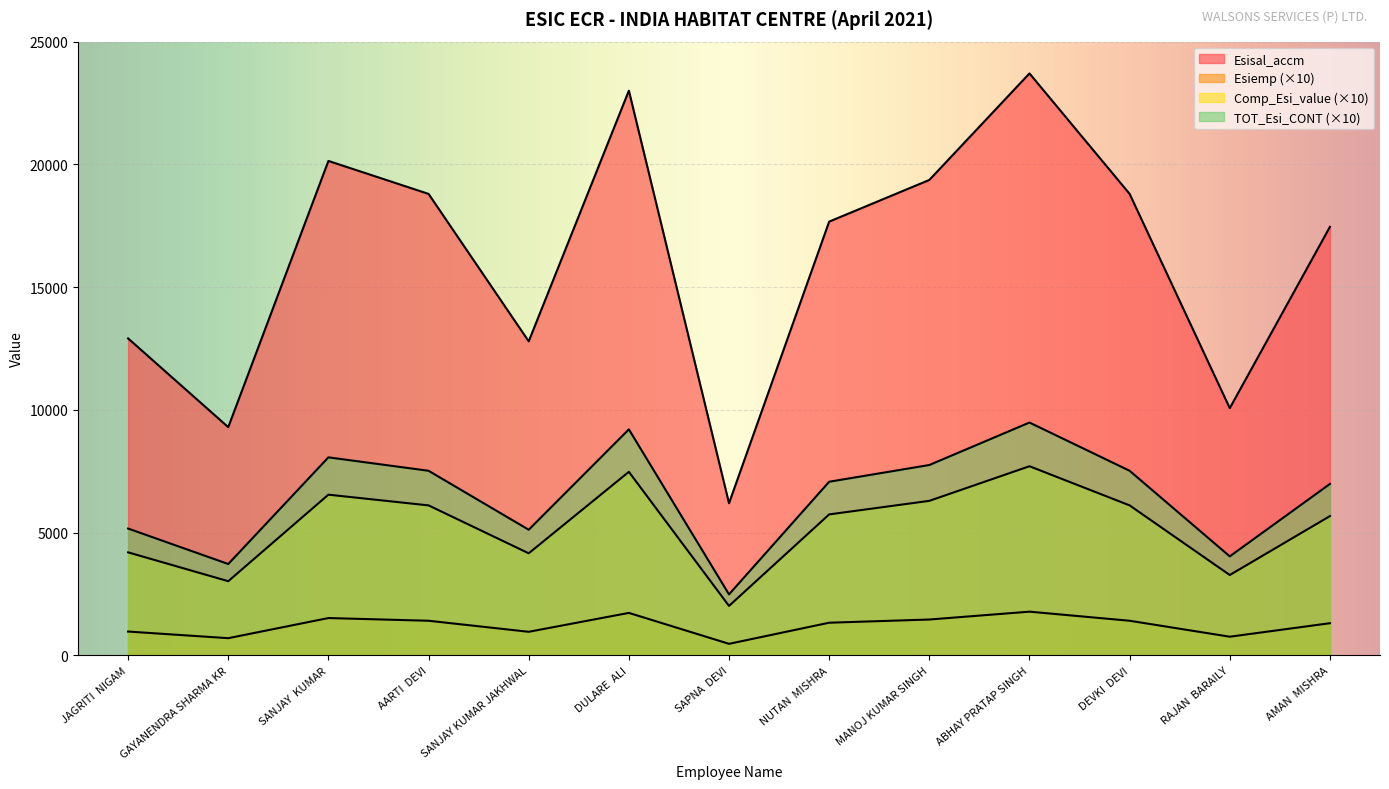

Count the number of data series in this chart.

4